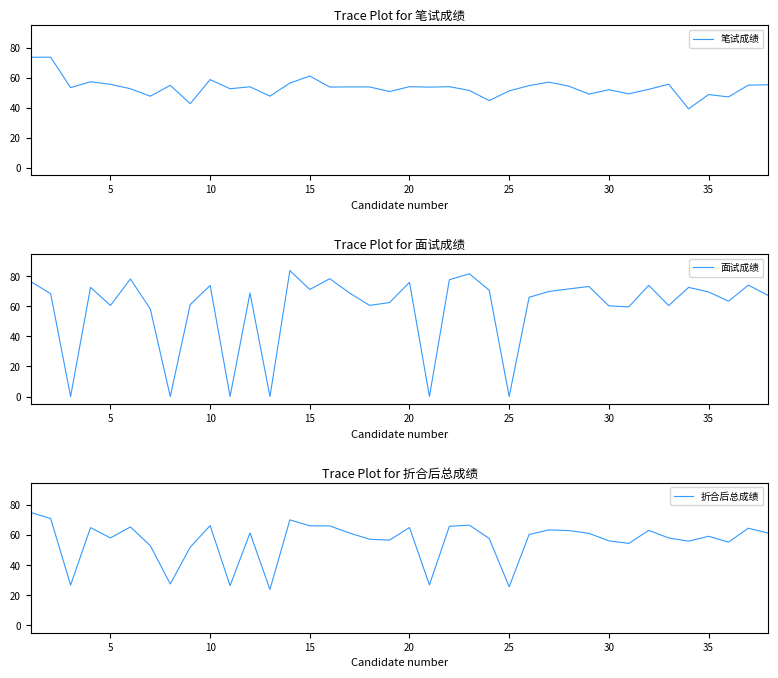

Reading right to left, transcribe all the data shown in this chart.

笔试成绩: 55.3	55.1	47.2	48.8	39.3	55.7	52.3	49.3	52.0	49.1	54.4	57.1	54.8	51.2	44.8	51.6	54.0	53.8	54.1	50.8	53.9	53.9	53.8	61.1	56.5	47.7	54.0	52.7	58.8	42.7	55.0	47.7	52.7	55.6	57.3	53.4	73.7	73.7
面试成绩: 67.3	74.2	63.5	69.7	72.7	60.6	74.1	59.7	60.4	73.3	71.7	70.0	66.1	0.0	70.8	81.8	77.8	0.0	76.1	62.6	60.7	68.9	78.5	71.3	83.9	0.0	69.0	0.0	74.0	61.2	0.0	58.3	78.3	60.7	72.7	0.0	68.5	76.6
折合后总成绩: 61.3	64.6	55.4	59.2	56.0	58.1	63.2	54.5	56.2	61.2	63.0	63.5	60.5	25.6	57.8	66.7	65.9	26.9	65.1	56.7	57.3	61.4	66.2	66.2	70.2	23.9	61.5	26.3	66.4	51.9	27.5	53.0	65.5	58.2	65.0	26.7	71.1	75.1